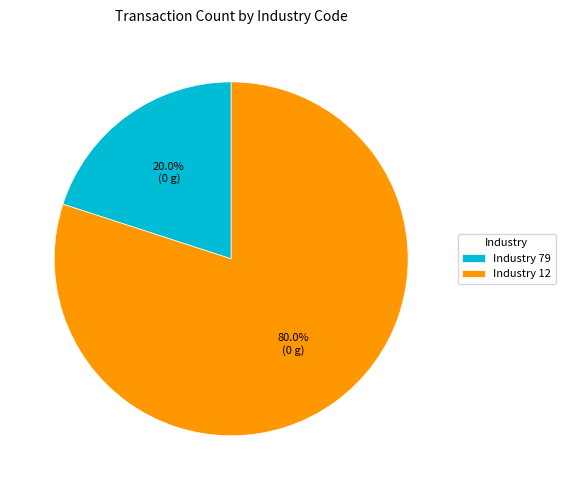

Rank the categories by value from lowest to highest.

Industry 79, Industry 12